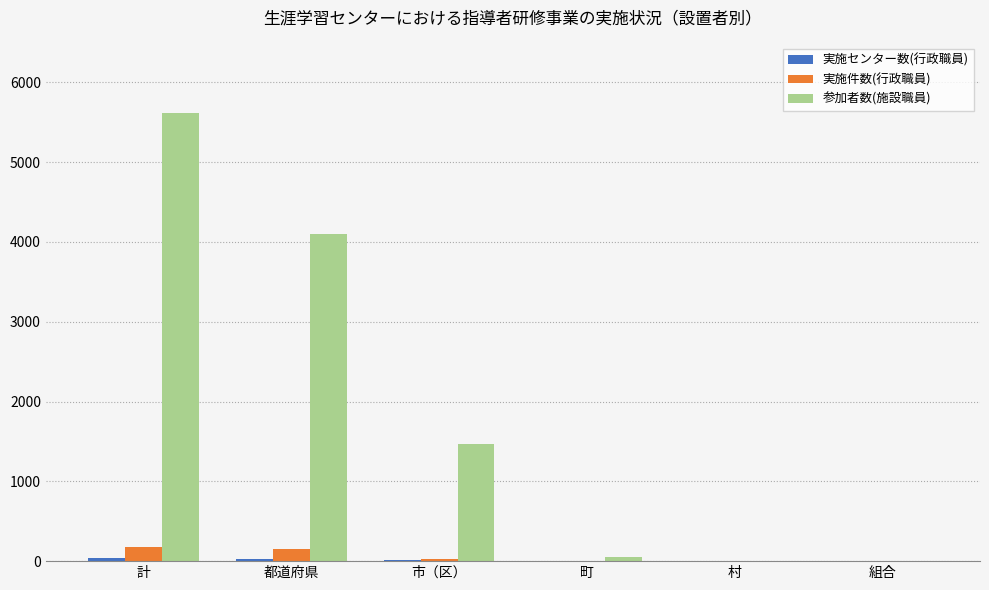

Are the bars horizontal?

No